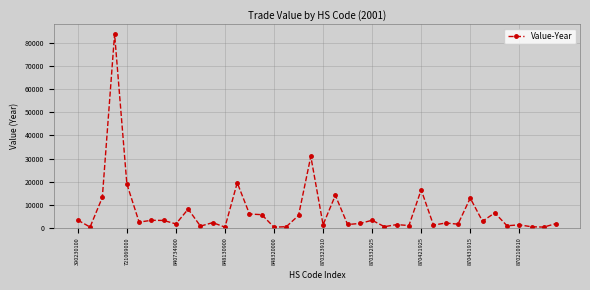

True or false: there are more than 2 points higher than both neighbors.

True